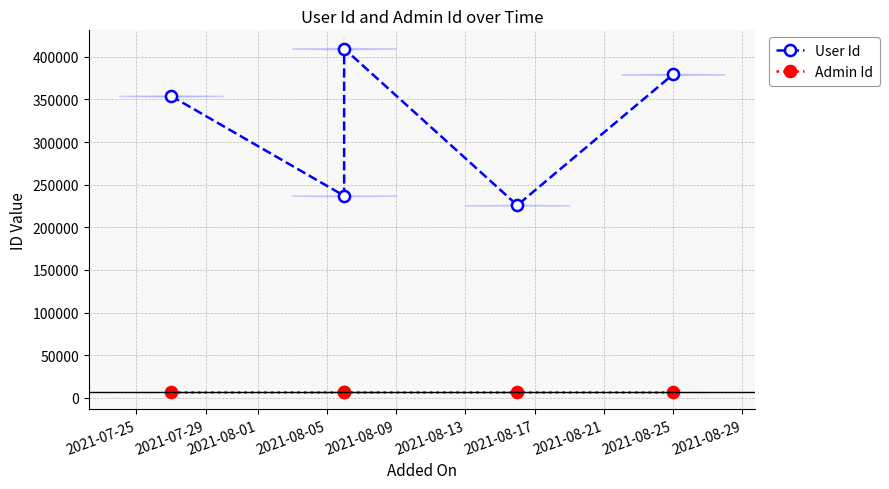

Is this an area chart (filled region under the line)?

No